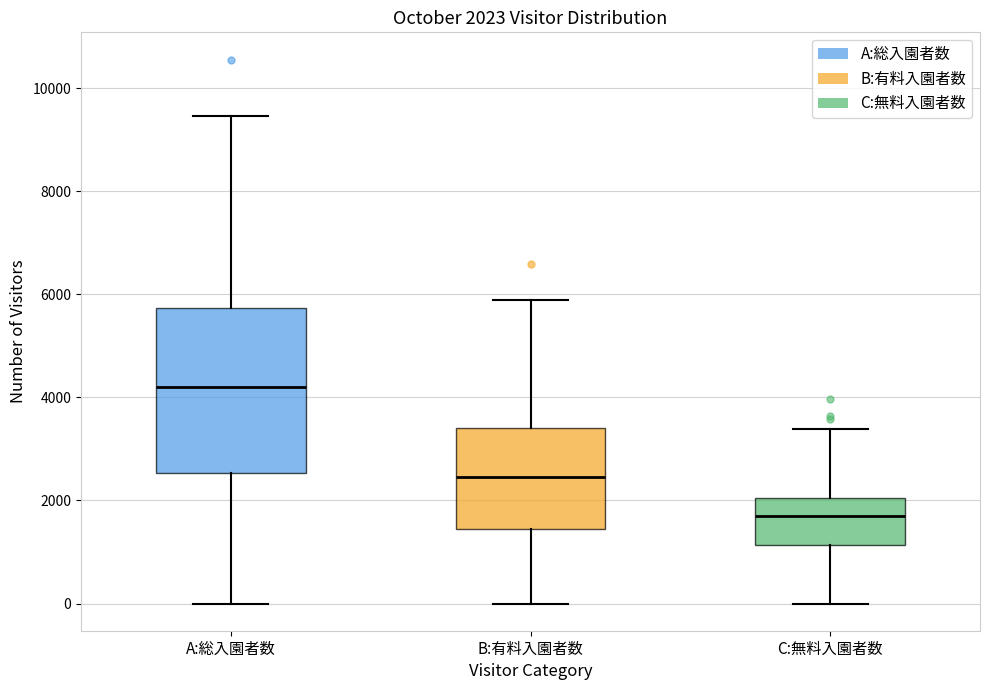

Which box's median line is the highest?

A:総入園者数